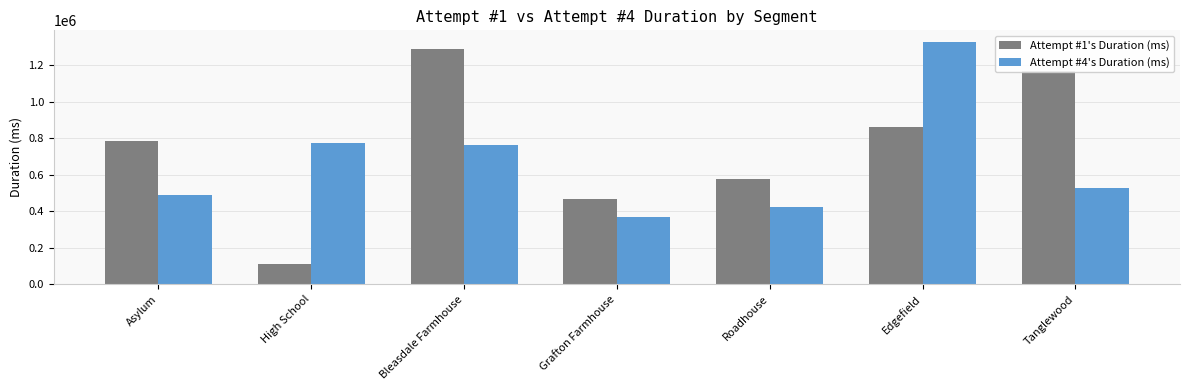

Rank the series at Asylum from lowest to highest value.

Attempt #4's Duration (ms), Attempt #1's Duration (ms)